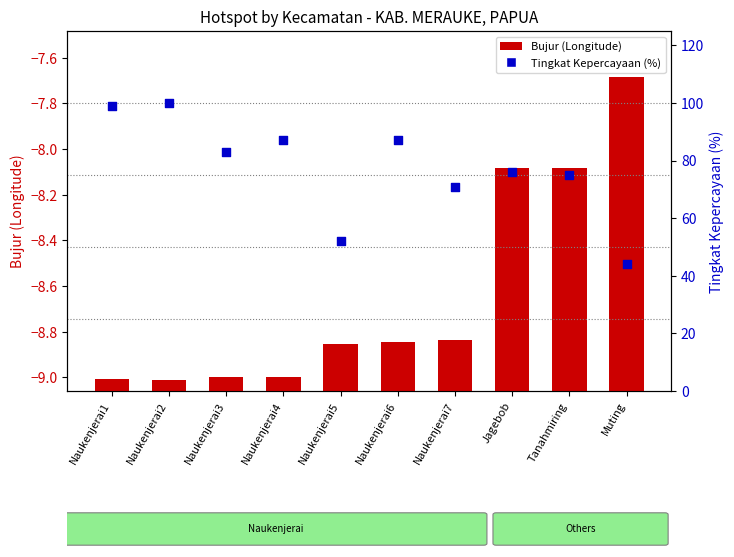

Which series reaches the maximum Y coordinate?

Tingkat Kepercayaan (%)